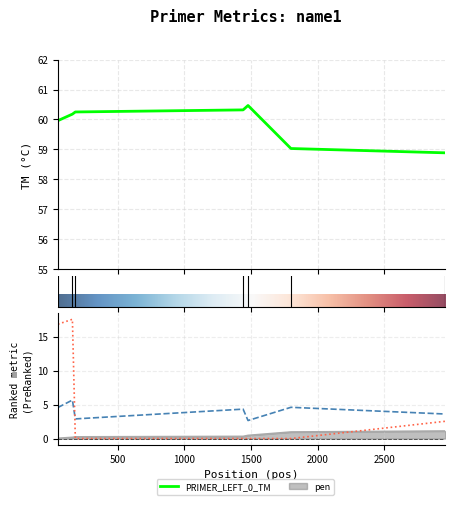

Which series has the widest spread of values?

PRIMER_LEFT_0_SELF_ANY_TH